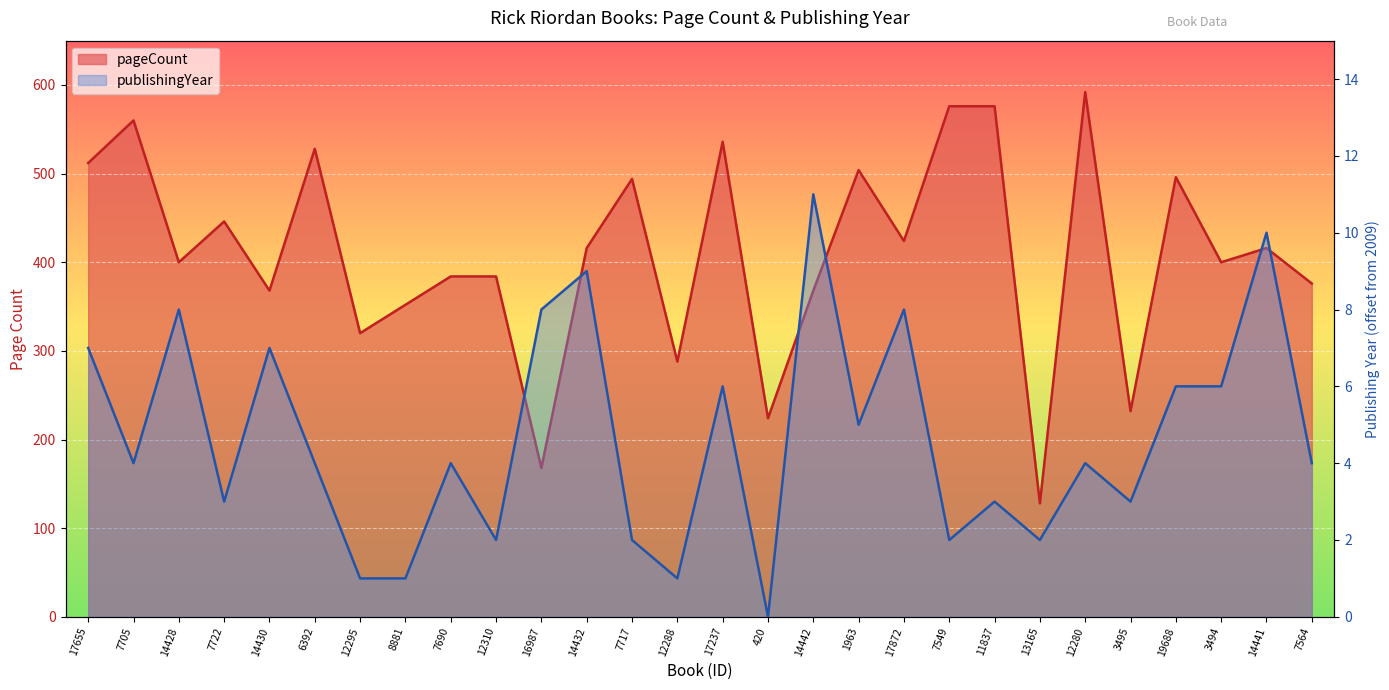

Is it true that publishingYear equals 6 at 17237?

True